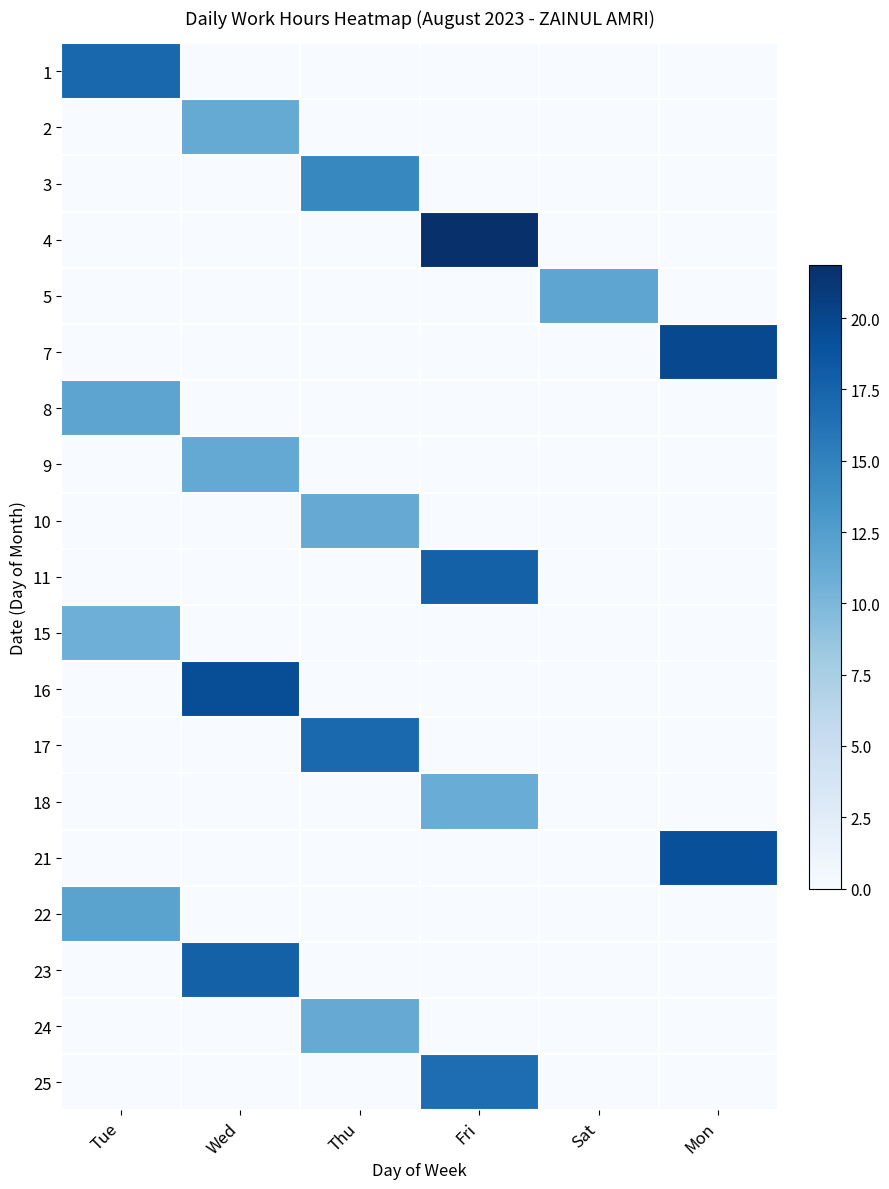

Reading right to left, transcribe all the data shown in this chart.

1: Mon=0.0	Sat=0.0	Fri=0.0	Thu=0.0	Wed=0.0	Tue=17.2
2: Mon=0.0	Sat=0.0	Fri=0.0	Thu=0.0	Wed=11.3	Tue=0.0
3: Mon=0.0	Sat=0.0	Fri=0.0	Thu=14.5	Wed=0.0	Tue=0.0
4: Mon=0.0	Sat=0.0	Fri=21.9	Thu=0.0	Wed=0.0	Tue=0.0
5: Mon=0.0	Sat=11.8	Fri=0.0	Thu=0.0	Wed=0.0	Tue=0.0
7: Mon=19.8	Sat=0.0	Fri=0.0	Thu=0.0	Wed=0.0	Tue=0.0
8: Mon=0.0	Sat=0.0	Fri=0.0	Thu=0.0	Wed=0.0	Tue=11.8
9: Mon=0.0	Sat=0.0	Fri=0.0	Thu=0.0	Wed=11.4	Tue=0.0
10: Mon=0.0	Sat=0.0	Fri=0.0	Thu=11.2	Wed=0.0	Tue=0.0
11: Mon=0.0	Sat=0.0	Fri=17.8	Thu=0.0	Wed=0.0	Tue=0.0
15: Mon=0.0	Sat=0.0	Fri=0.0	Thu=0.0	Wed=0.0	Tue=10.8
16: Mon=0.0	Sat=0.0	Fri=0.0	Thu=0.0	Wed=19.4	Tue=0.0
17: Mon=0.0	Sat=0.0	Fri=0.0	Thu=17.0	Wed=0.0	Tue=0.0
18: Mon=0.0	Sat=0.0	Fri=11.1	Thu=0.0	Wed=0.0	Tue=0.0
21: Mon=19.2	Sat=0.0	Fri=0.0	Thu=0.0	Wed=0.0	Tue=0.0
22: Mon=0.0	Sat=0.0	Fri=0.0	Thu=0.0	Wed=0.0	Tue=12.0
23: Mon=0.0	Sat=0.0	Fri=0.0	Thu=0.0	Wed=17.7	Tue=0.0
24: Mon=0.0	Sat=0.0	Fri=0.0	Thu=11.3	Wed=0.0	Tue=0.0
25: Mon=0.0	Sat=0.0	Fri=16.7	Thu=0.0	Wed=0.0	Tue=0.0